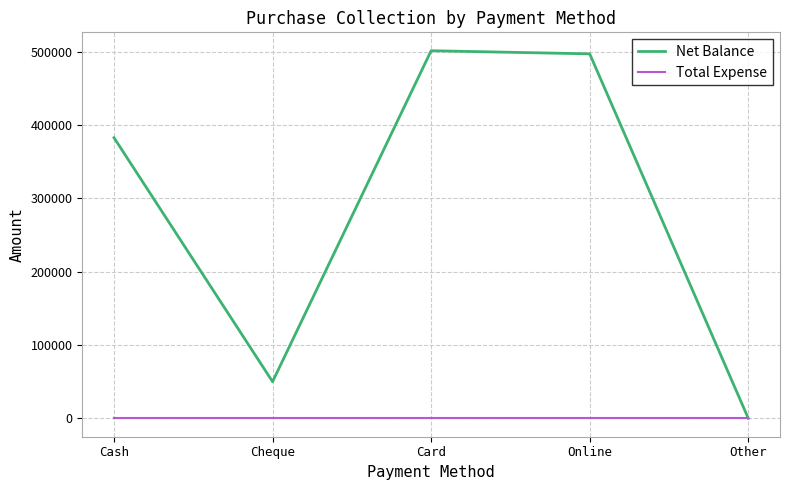

Is this an area chart (filled region under the line)?

No